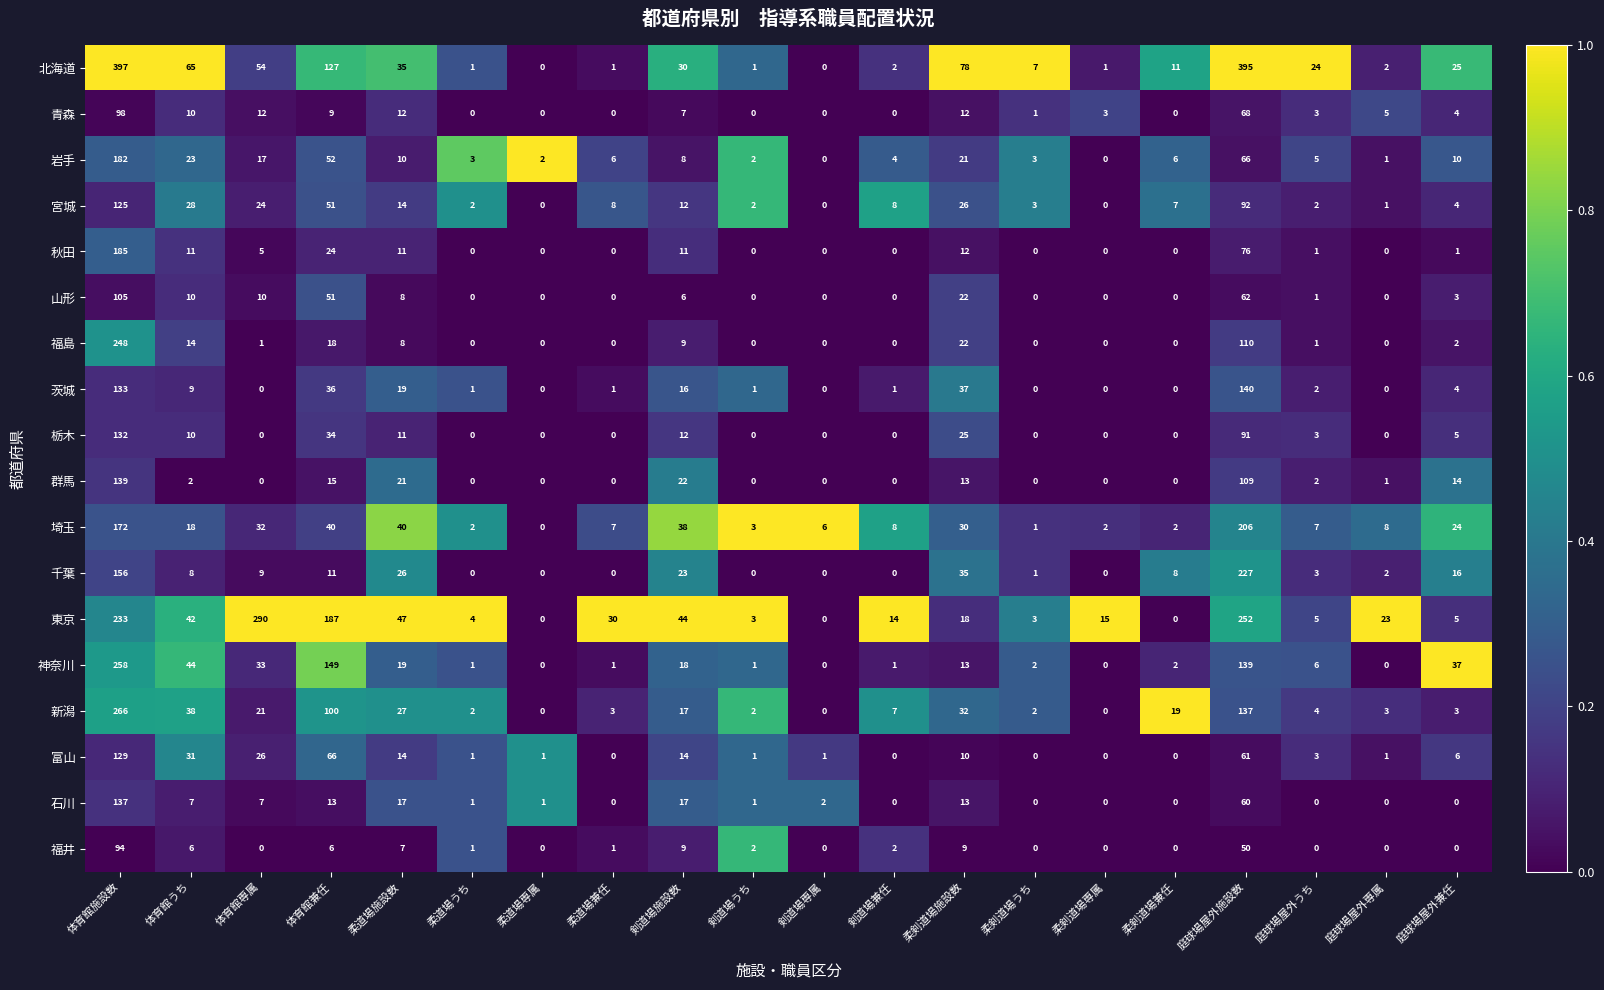

What is the maximum value shown in the chart?

397